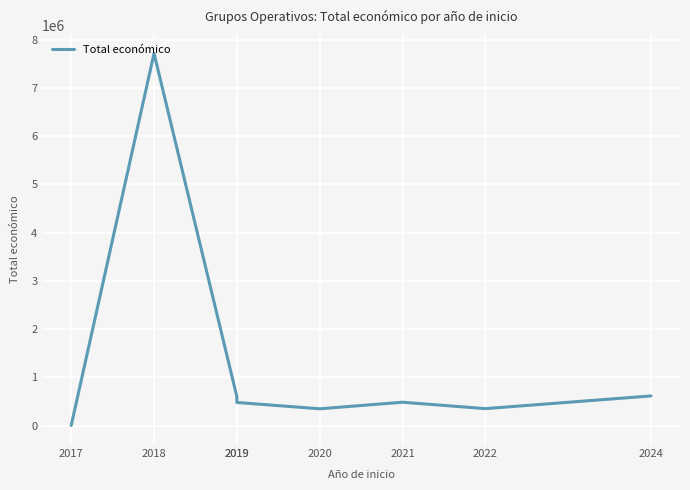

Which label corresponds to the smallest value in the chart?

2017